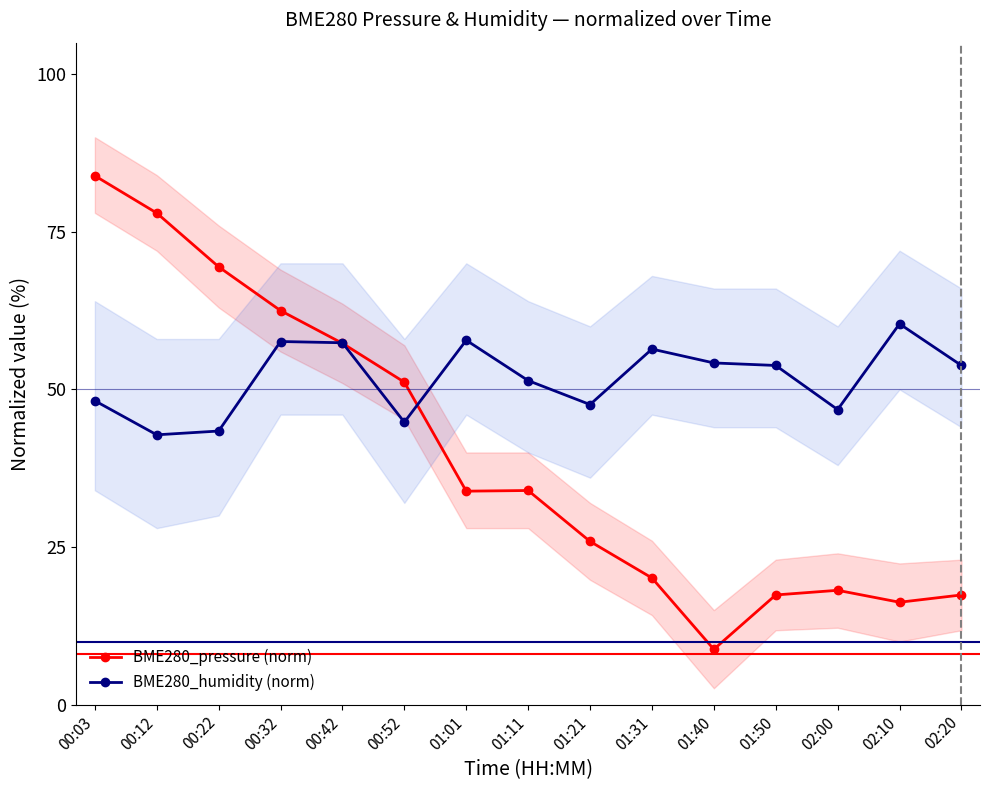

Which series has the largest total across all categories?

BME280_humidity (norm)